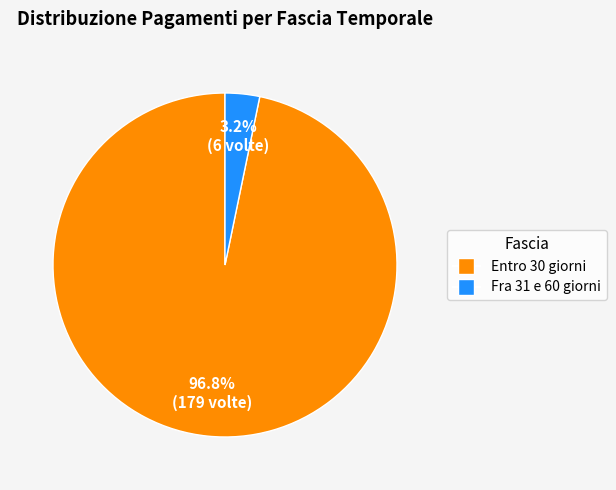

How many slices are in this pie chart?

2